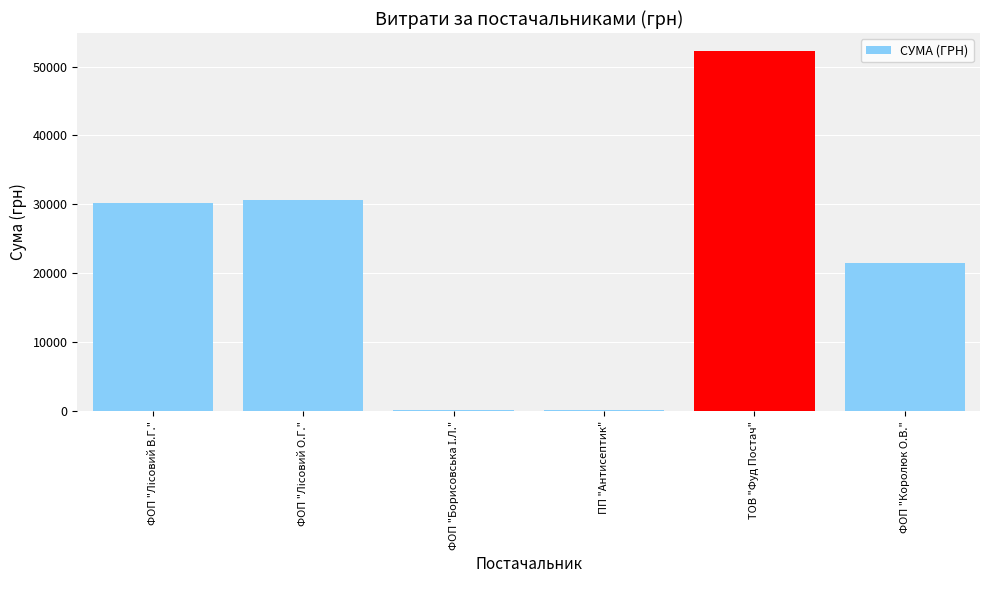

Between ТОВ "Фуд Постач" and ФОП "Королюк О.В.", which is larger?

ТОВ "Фуд Постач"